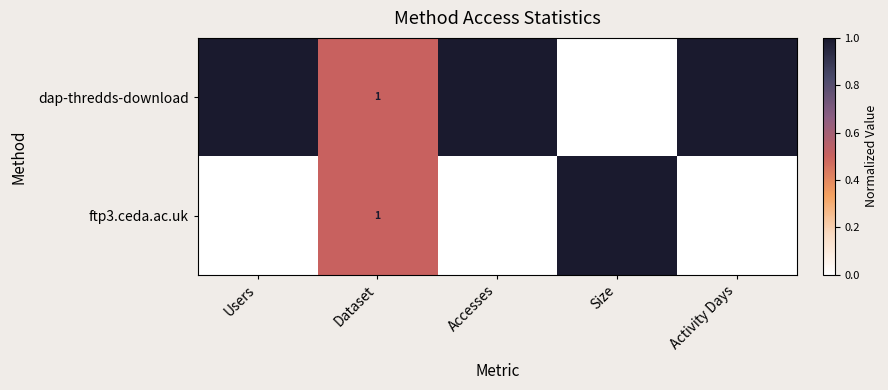

At which label is dap-thredds-download closest to 27750000?

Accesses